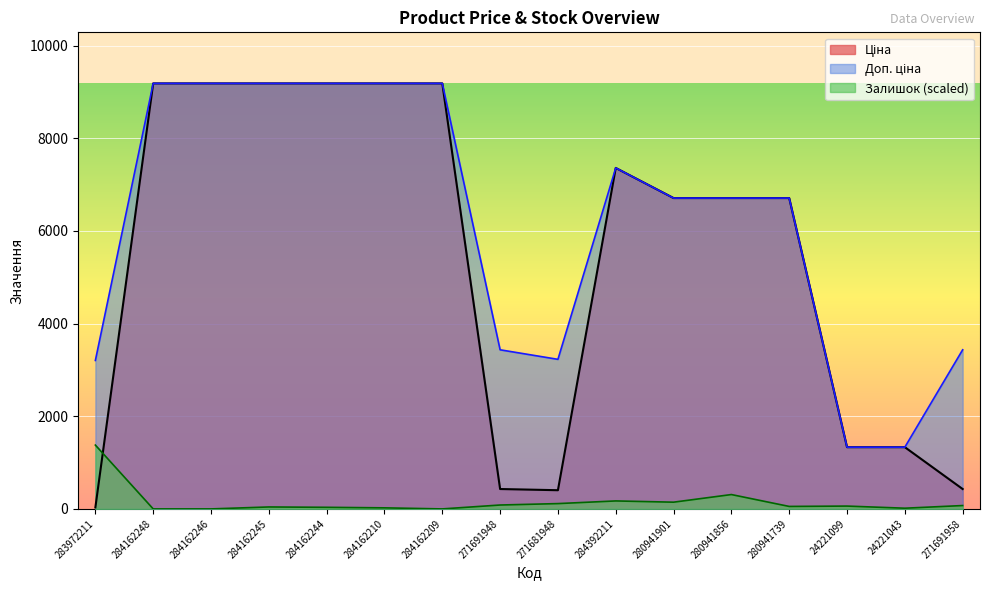

True or false: Ціна has a value of 32.0 at 283972211.

True